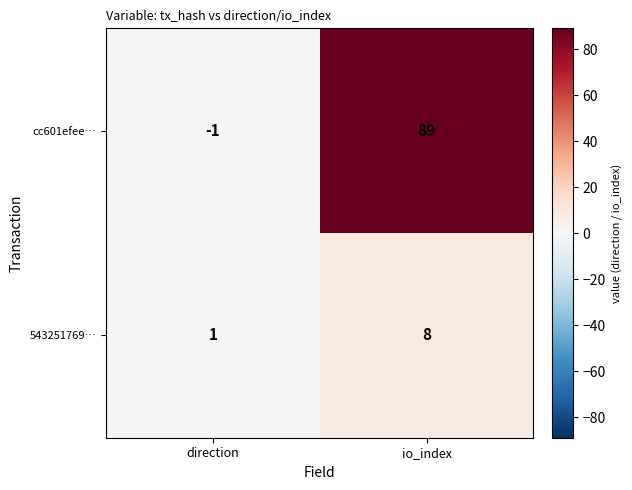

How many data points in cc601efee… are less than 89?

1